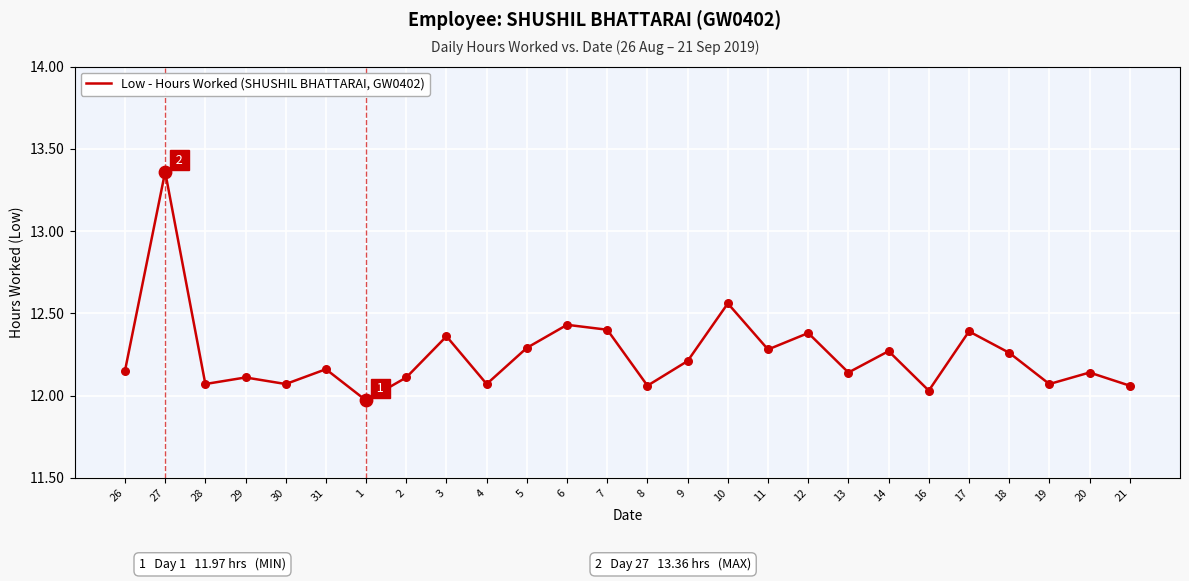

Approximately how many times larger is the value at 30 compared to 3?

1.0